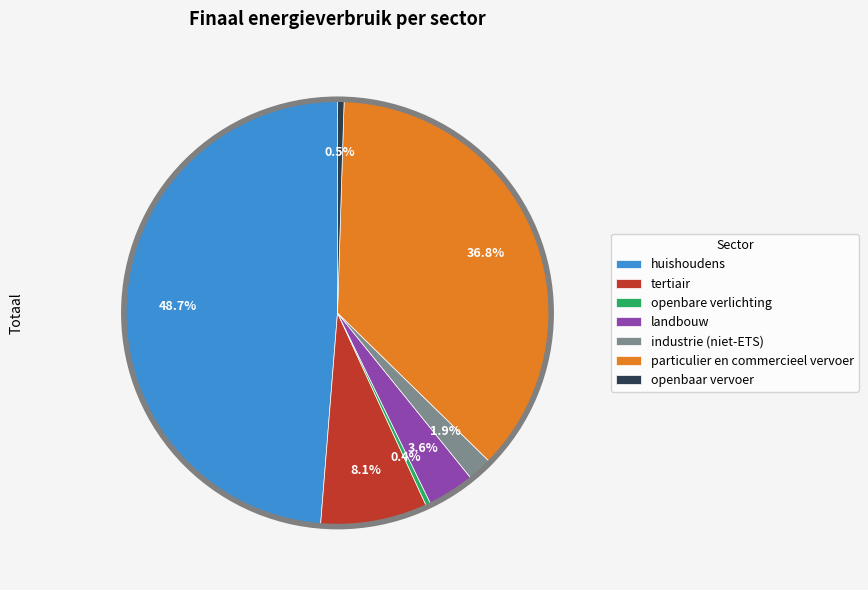

How much of the chart is everything except openbare verlichting?

99.6%